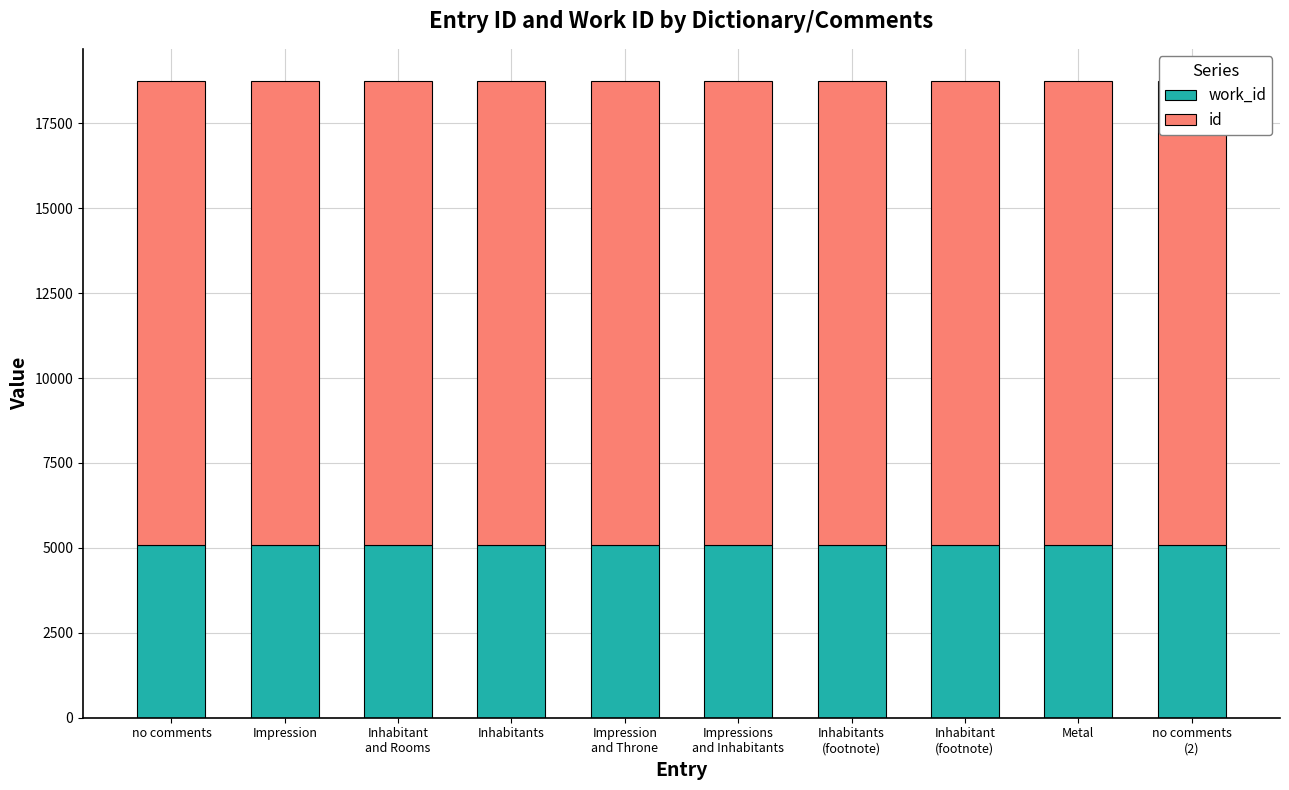

What is the approximate value of work_id at Inhabitant
(footnote)?

5081